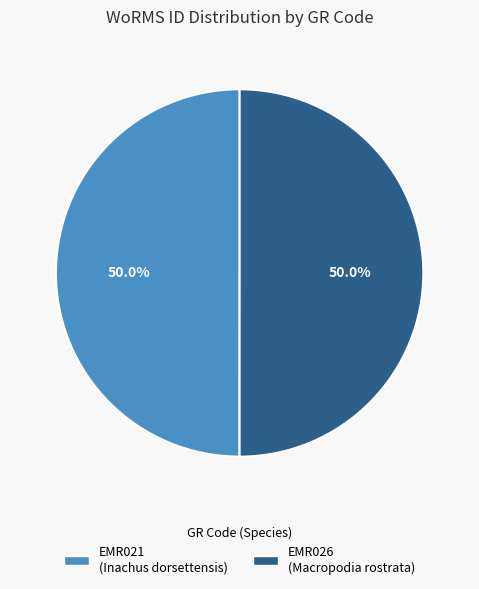

Approximately how many times larger is the value at EMR026 compared to EMR021?

1.0